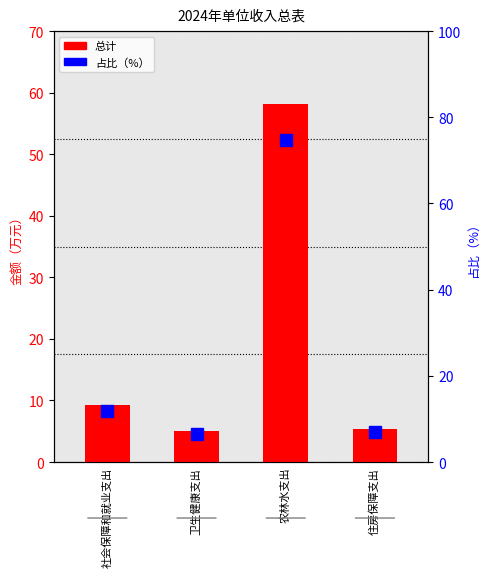

What is the difference between the 占比（%） values at 卫生健康支出 and 住房保障支出?

0.5